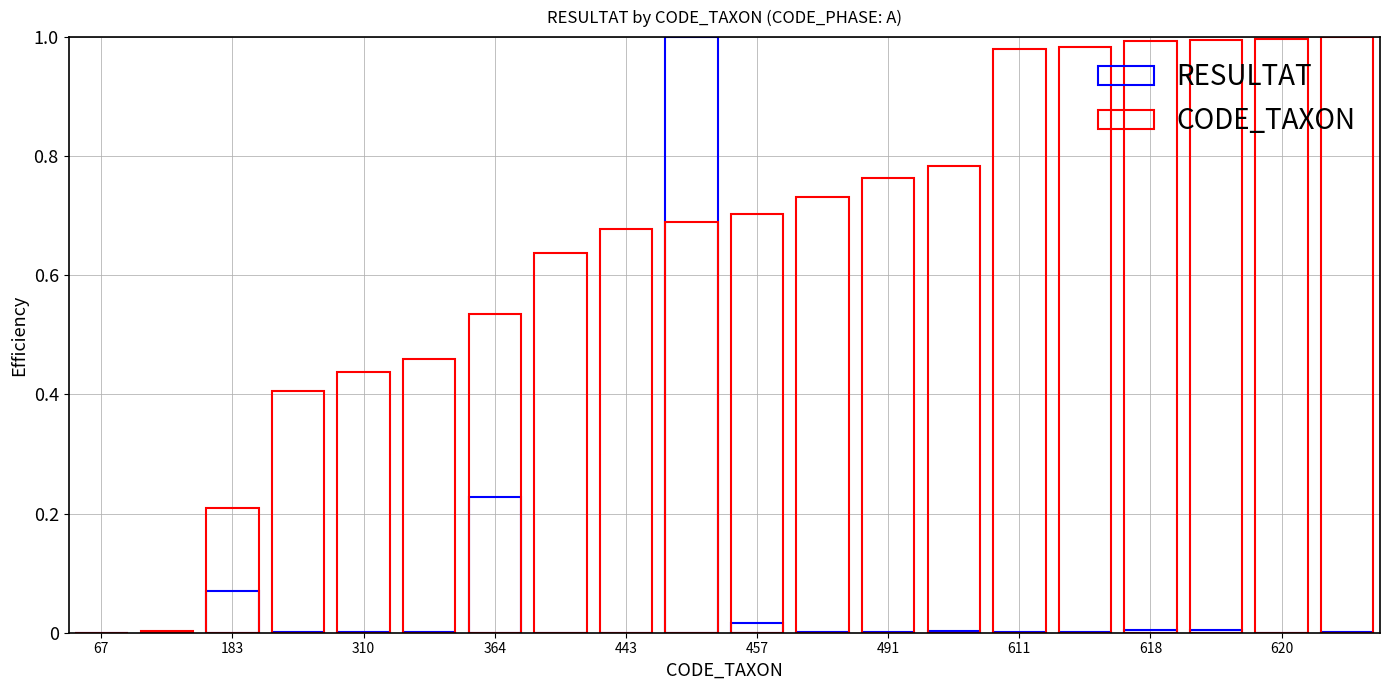

What is the maximum value for RESULTAT?

1.0